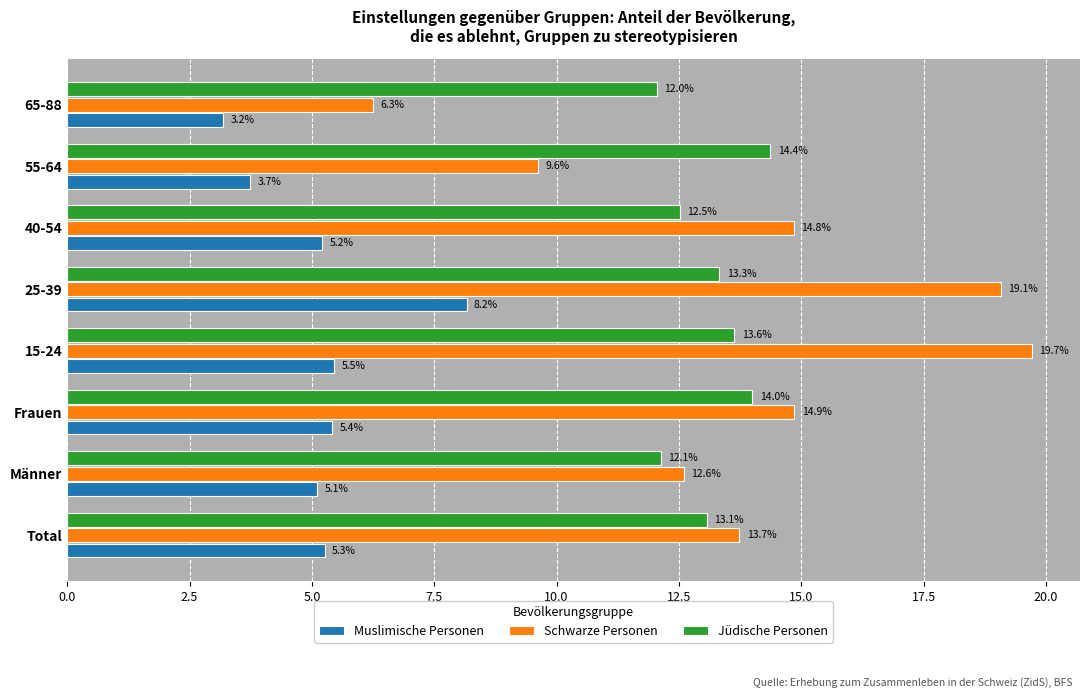

What is the sum of all Schwarze Personen values?

110.7